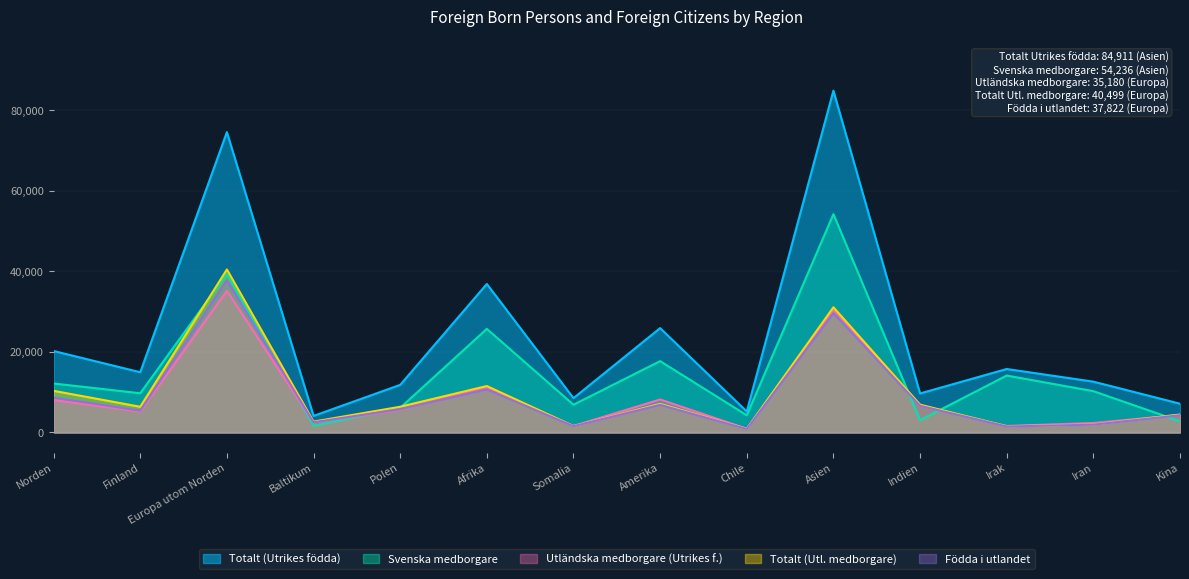

The Totalt (Utl. medborgare) series shows 644 at Somalia. True or false?

False